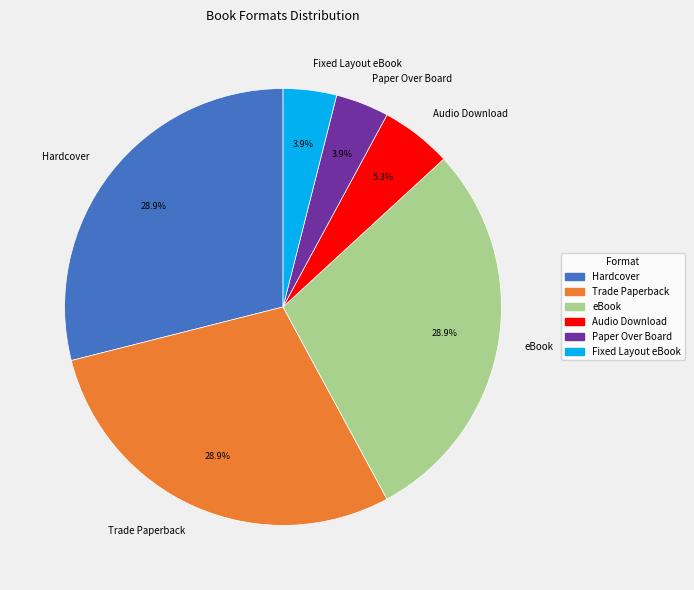

Between Fixed Layout eBook and Hardcover, which is larger?

Hardcover